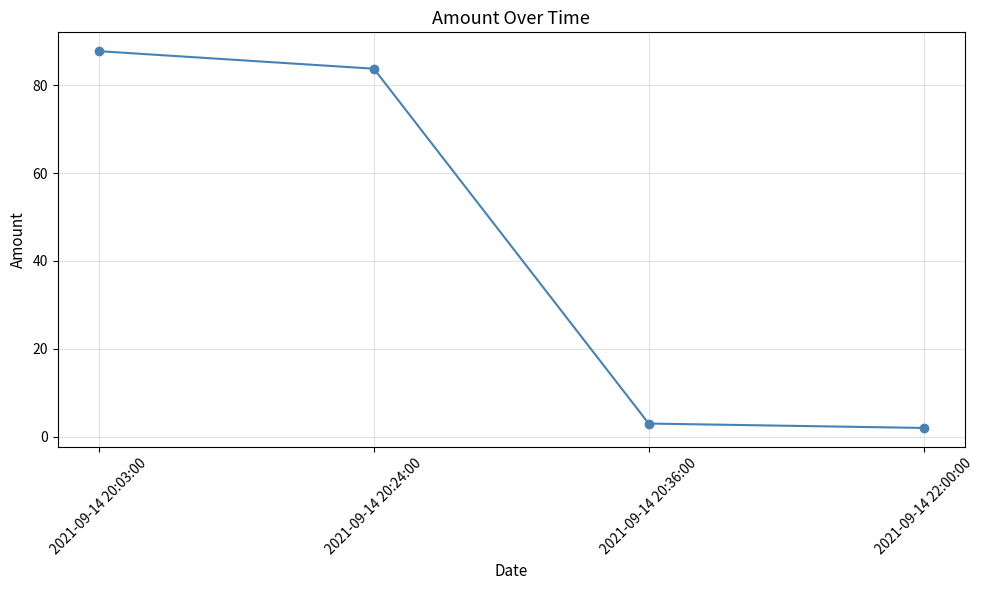

What is the greatest value displayed?

87.8